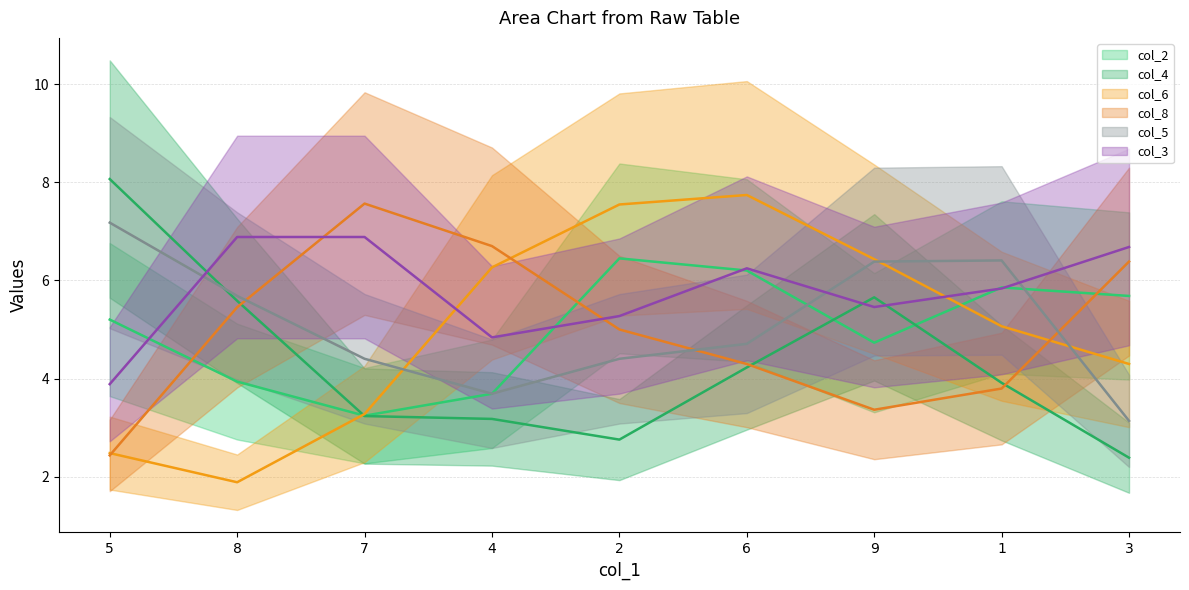

How many values in the col_8 series are below 5?

4